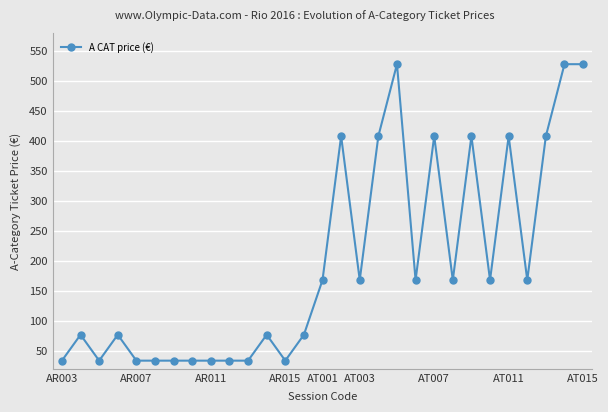

What is the greatest value displayed?

528.0